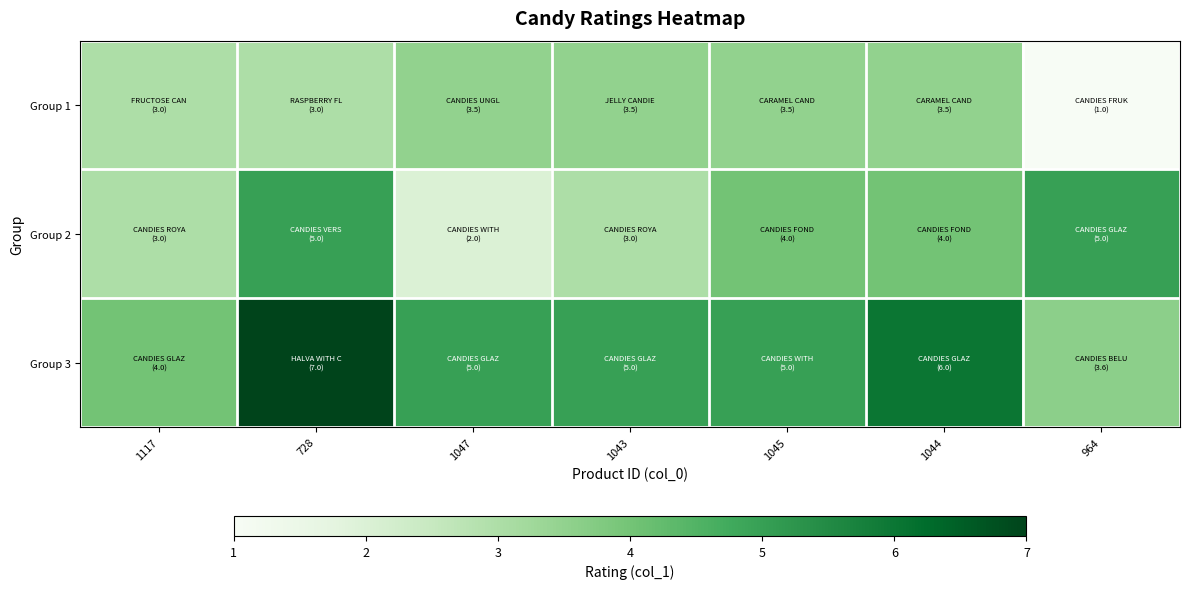

Between 1043 and 1044, which is larger?

1043